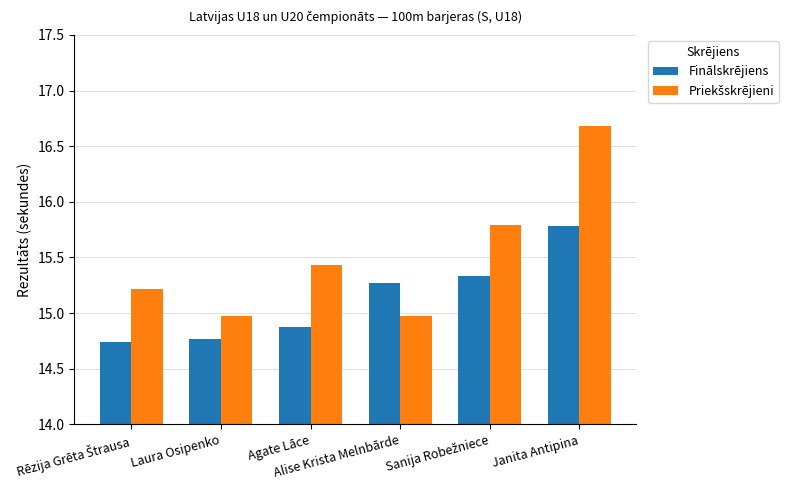

At how many categories does at least one series exceed 14?

6